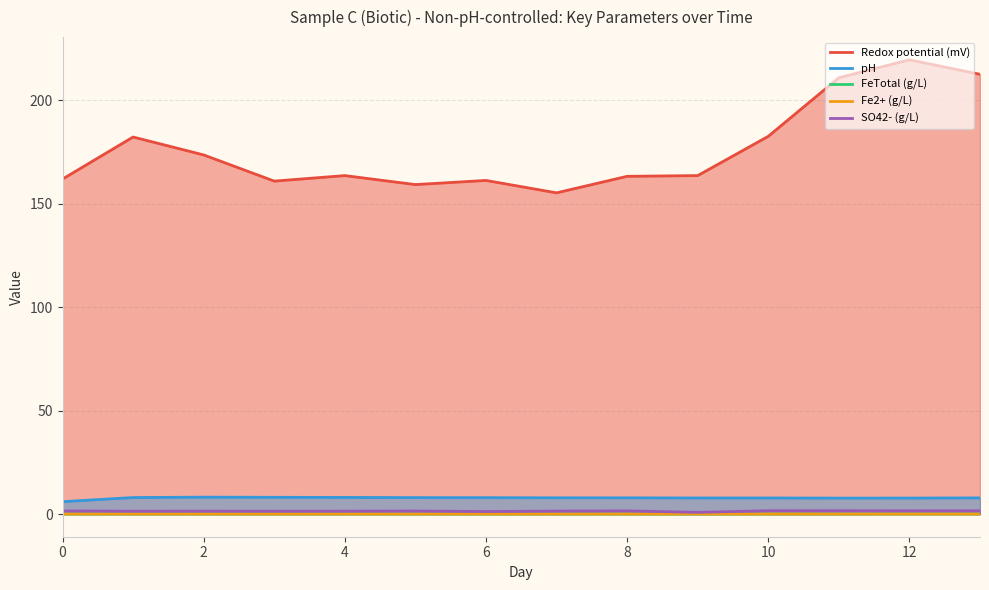

Which series has the widest spread of values?

Redox potential (mV)